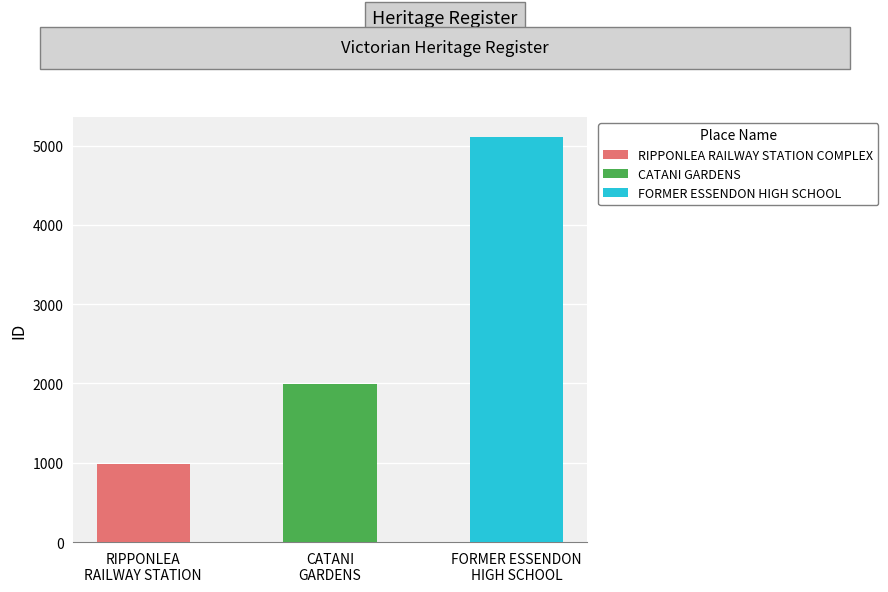

Rank the categories by value from highest to lowest.

FORMER ESSENDON HIGH SCHOOL, CATANI GARDENS, RIPPONLEA RAILWAY STATION COMPLEX